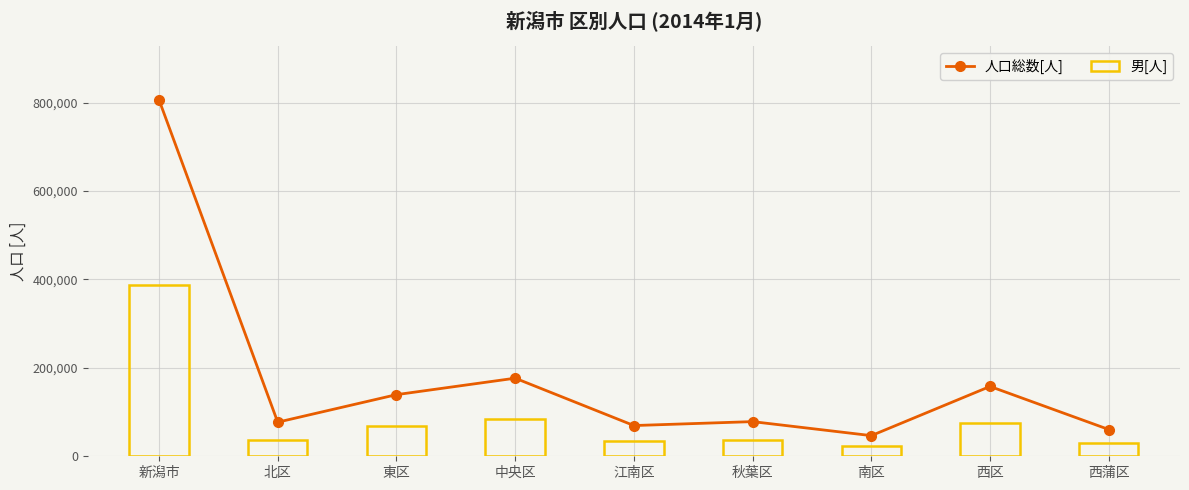

What is the label of the 1st bar from the right?

西蒲区